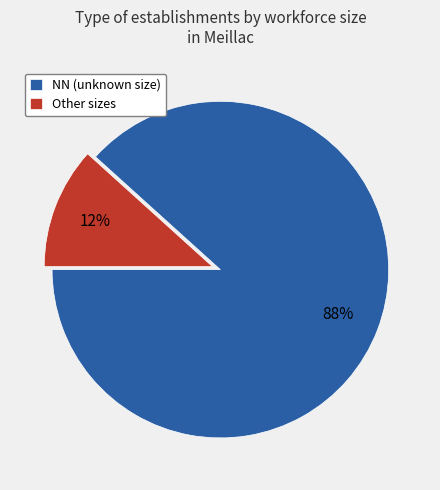

To the nearest percent, what is the average slice percentage?

50%